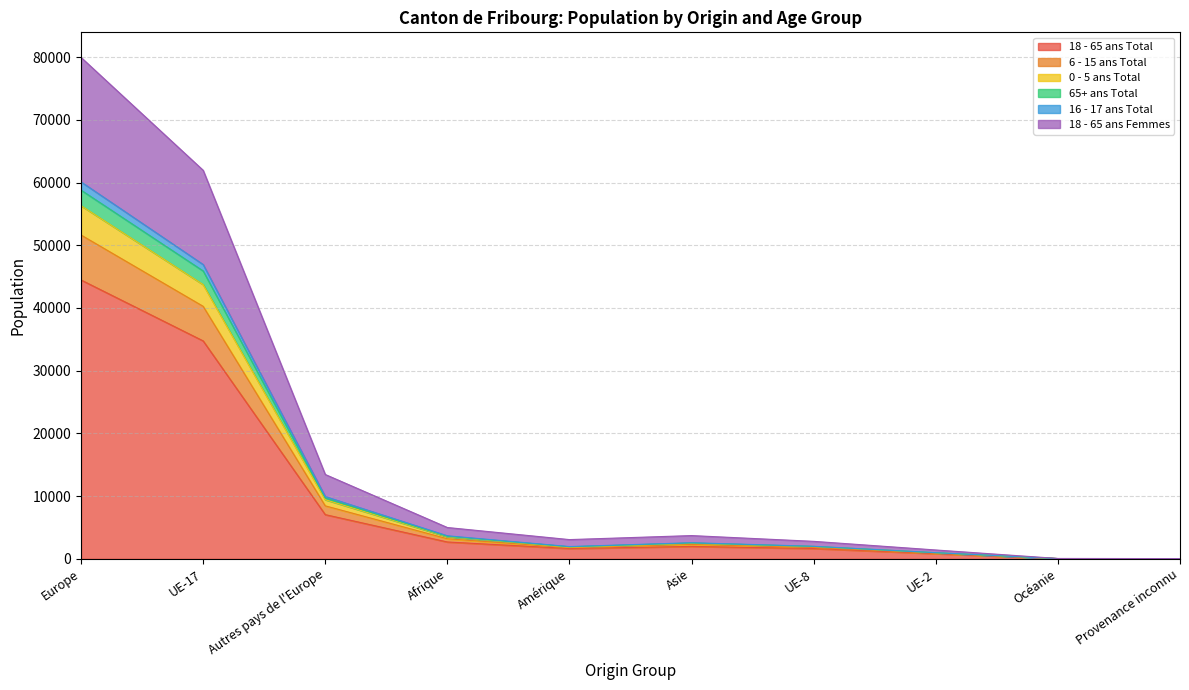

What is the smallest value displayed?

23